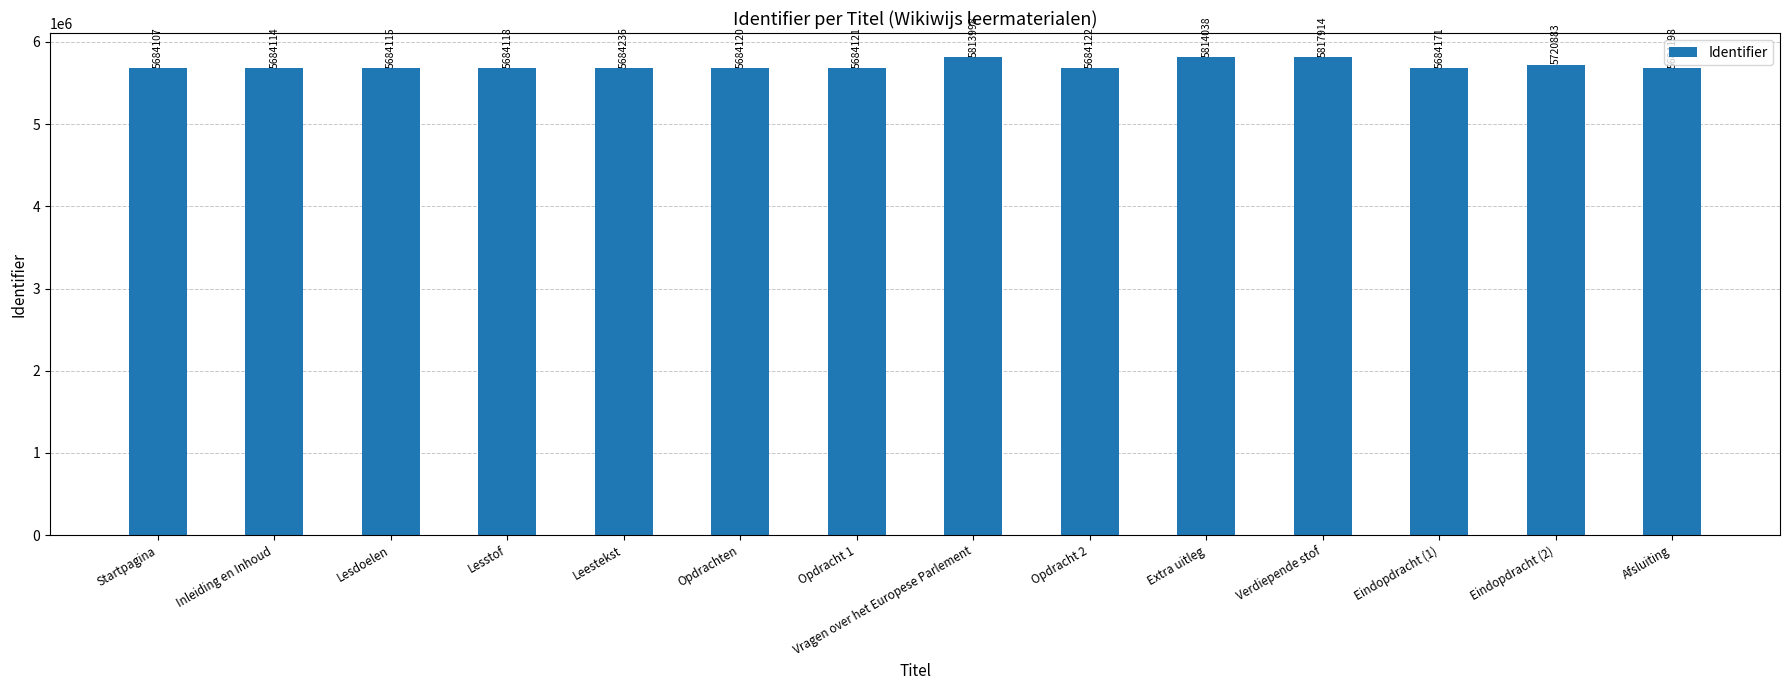

What is the value of the 2nd bar from the left?

5684114